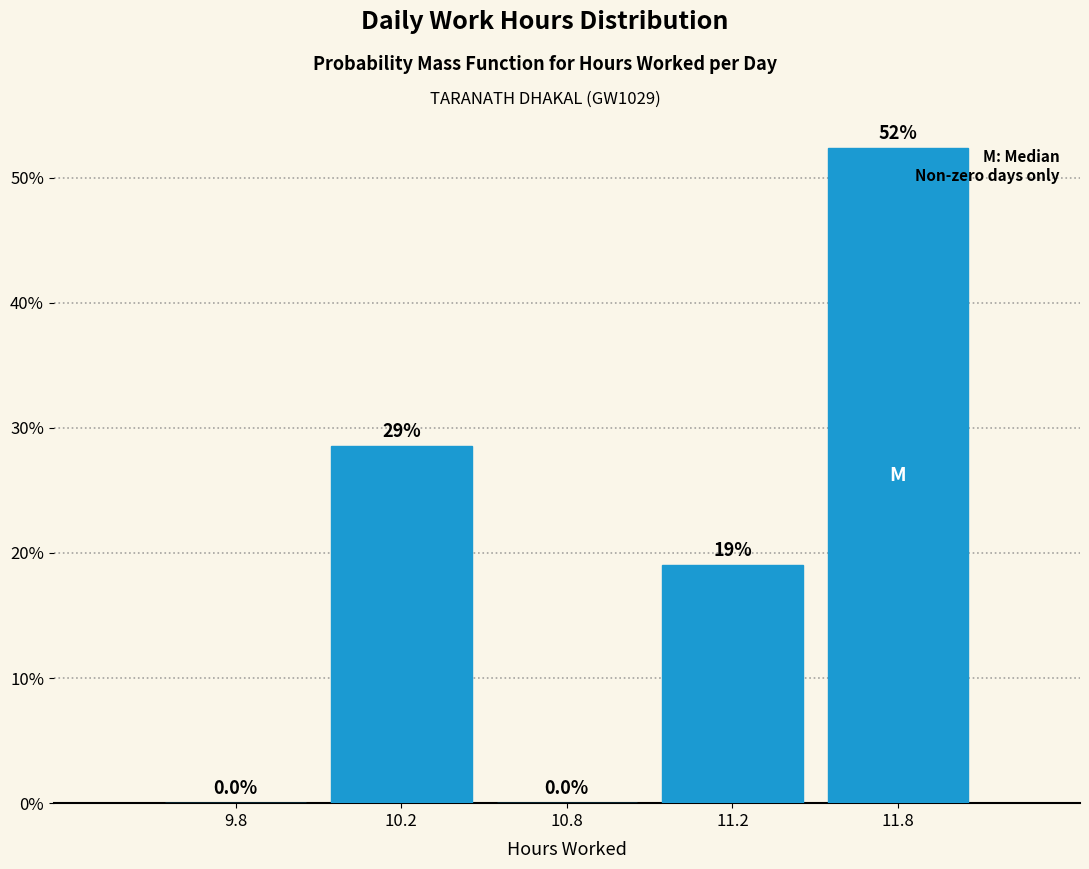

Reading left to right, transcribe all the data shown in this chart.

9.8=0.0	10.2=28.6	10.8=0.0	11.2=19.0	11.8=52.4